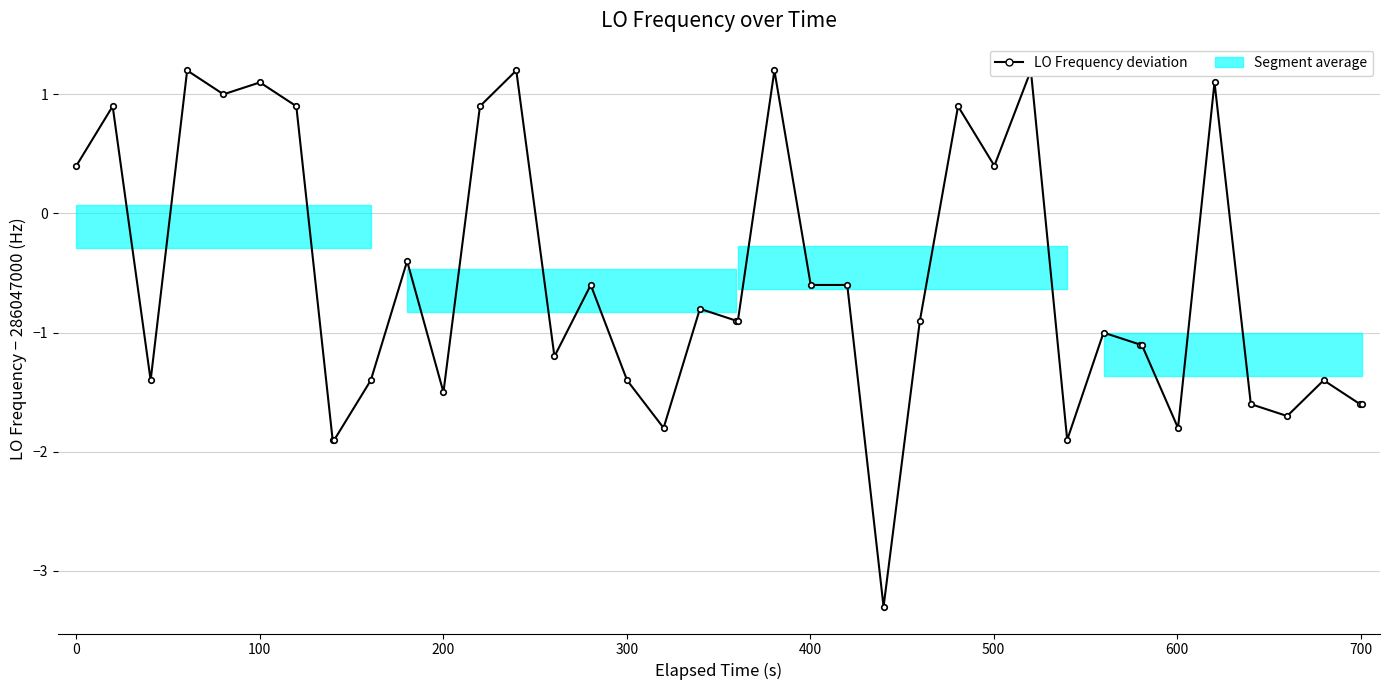

How many values are below zero?

27